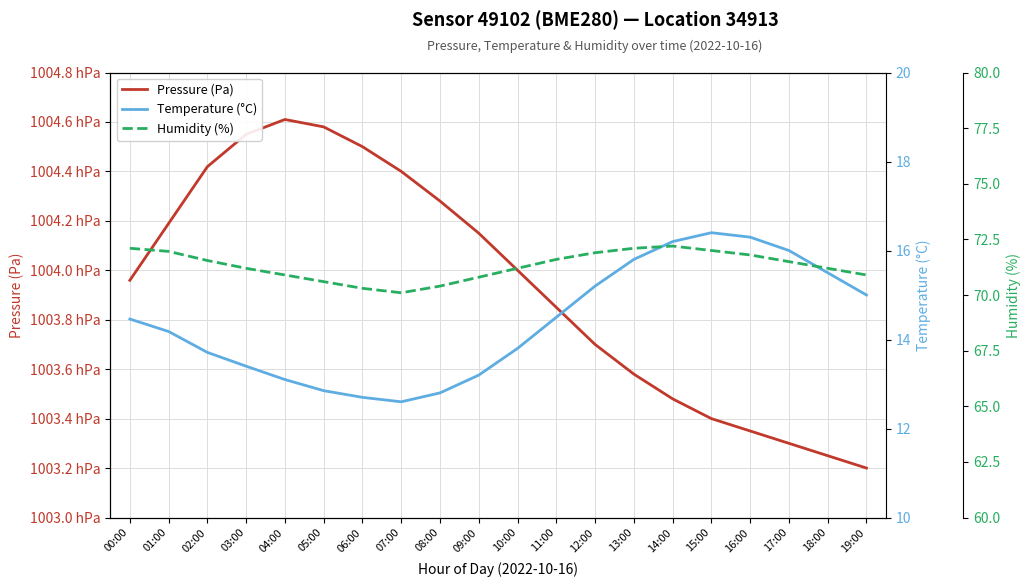

Where is the first local minimum for Temperature (°C)?

07:00